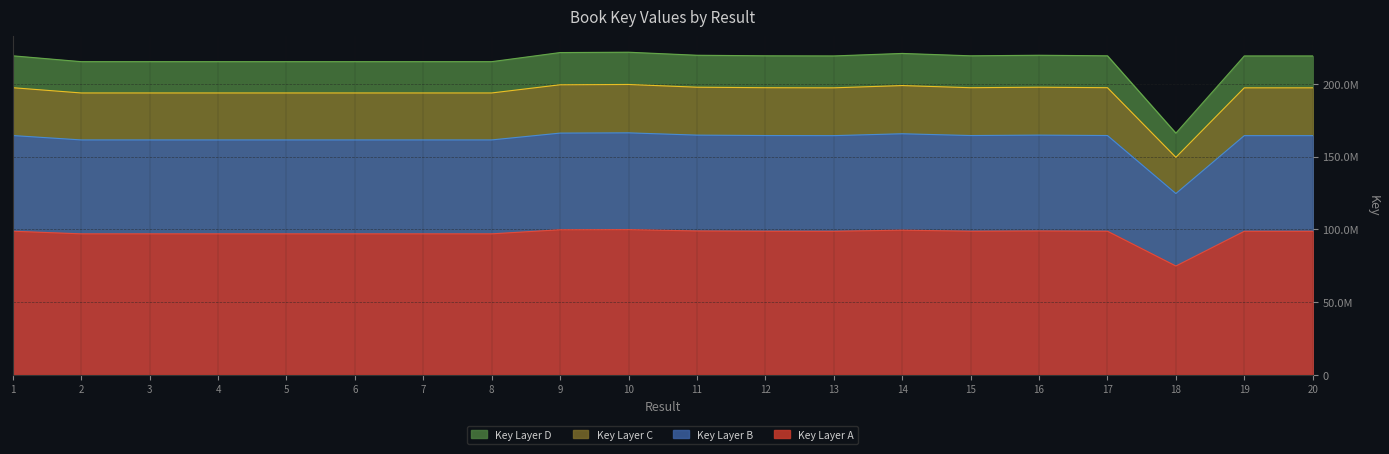

Which has a higher value, 9 or 12?

9